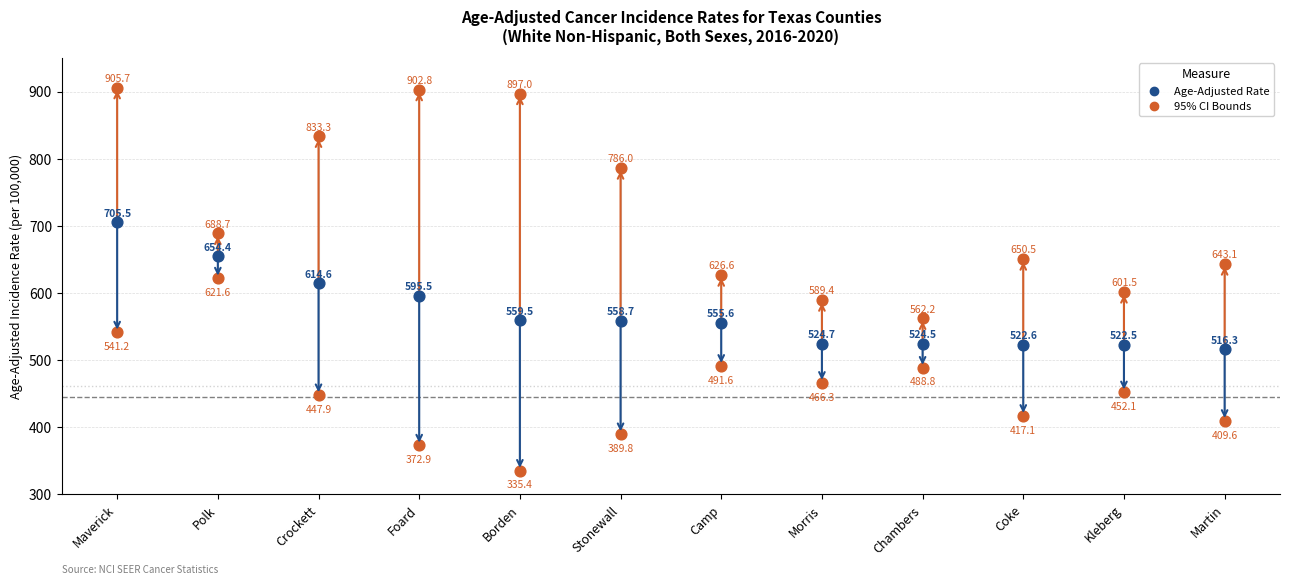

Is the value of Lower 95% CI at Chambers greater than the value of Age-Adjusted Rate at Borden?

No